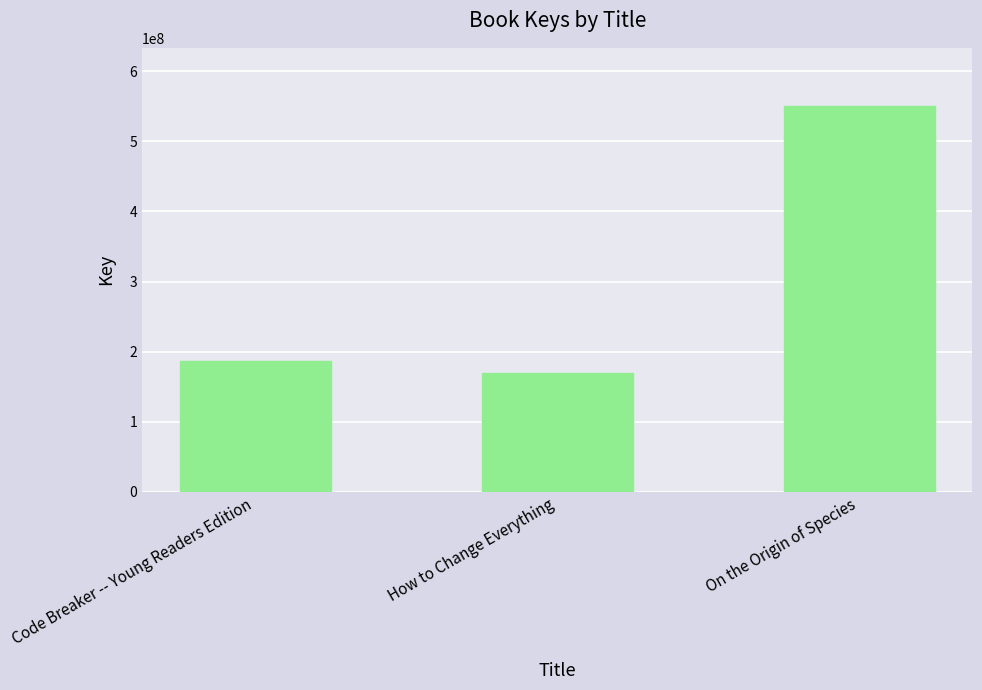

Which has a higher value, Code Breaker -- Young Readers Edition or On the Origin of Species?

On the Origin of Species